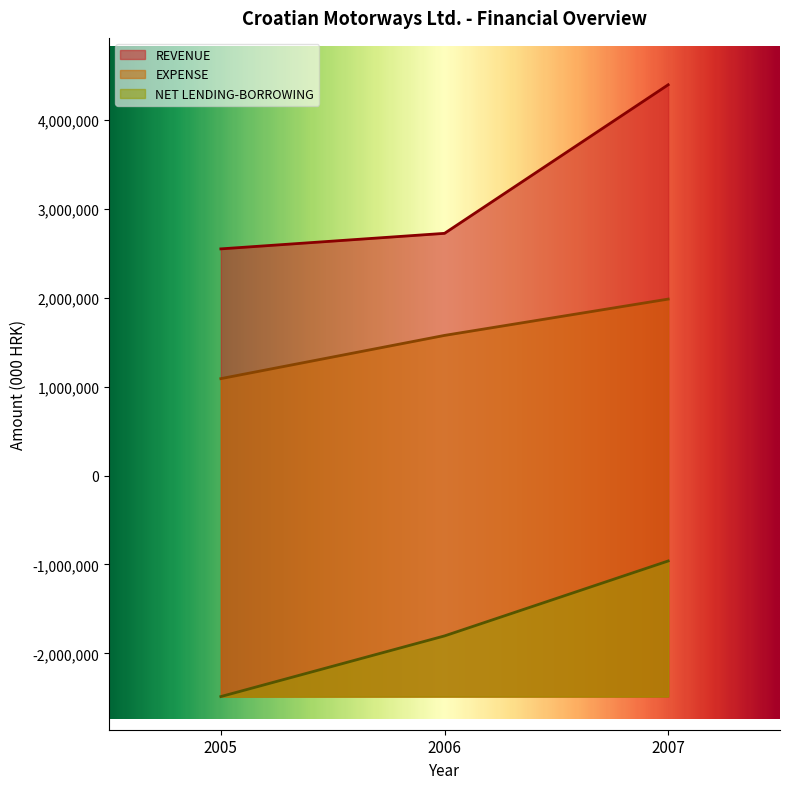

Which series has the largest total across all categories?

REVENUE